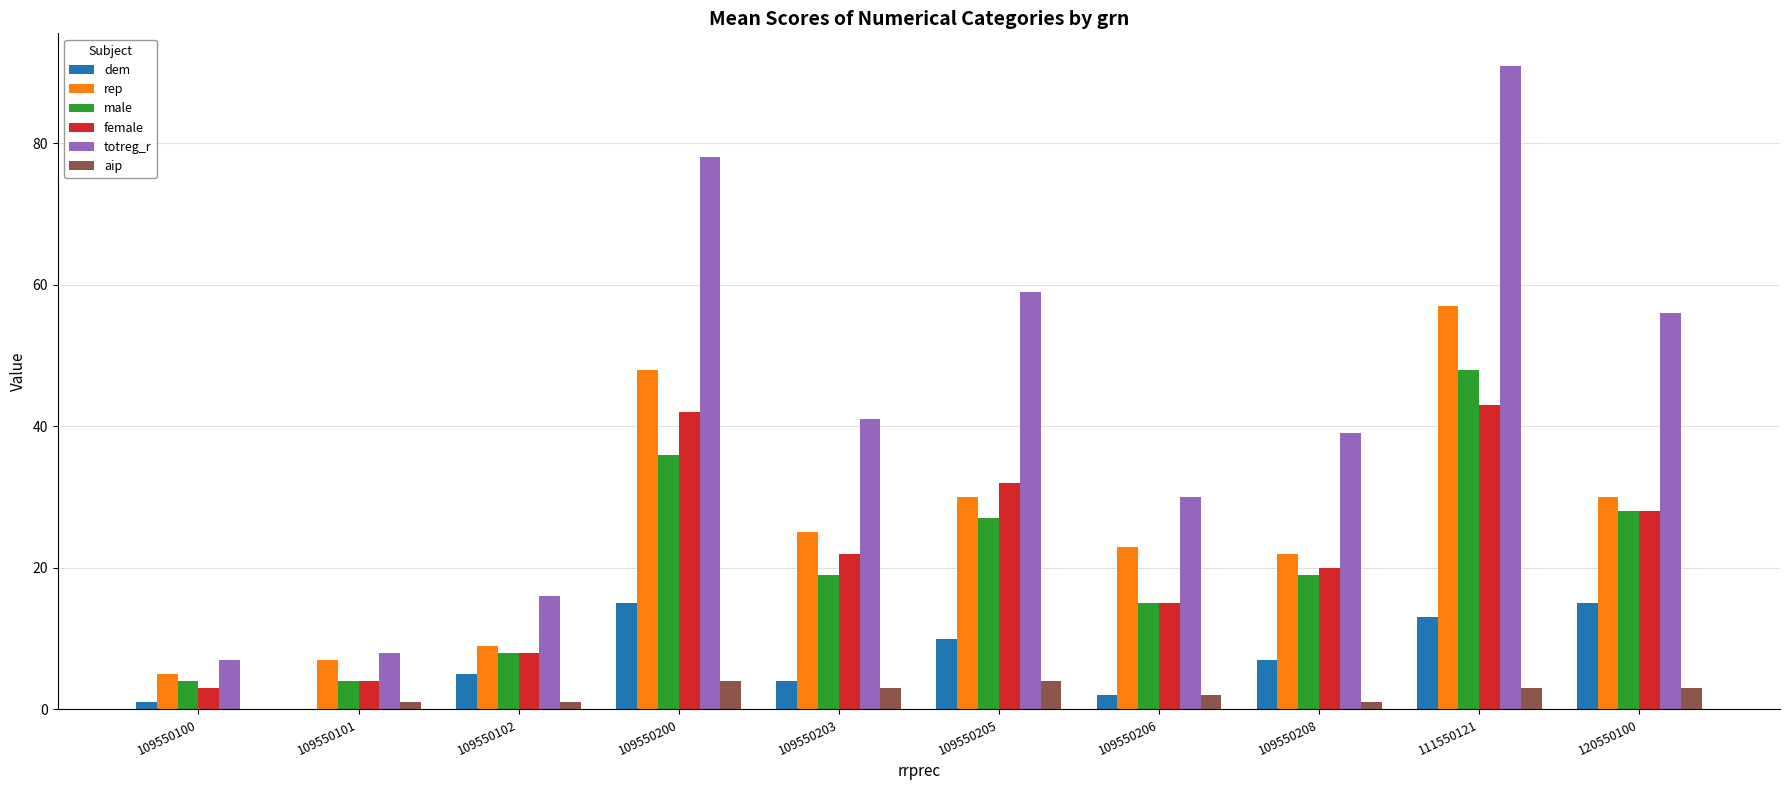

Is the value of female at 109550100 greater than the value of dem at 109550101?

Yes